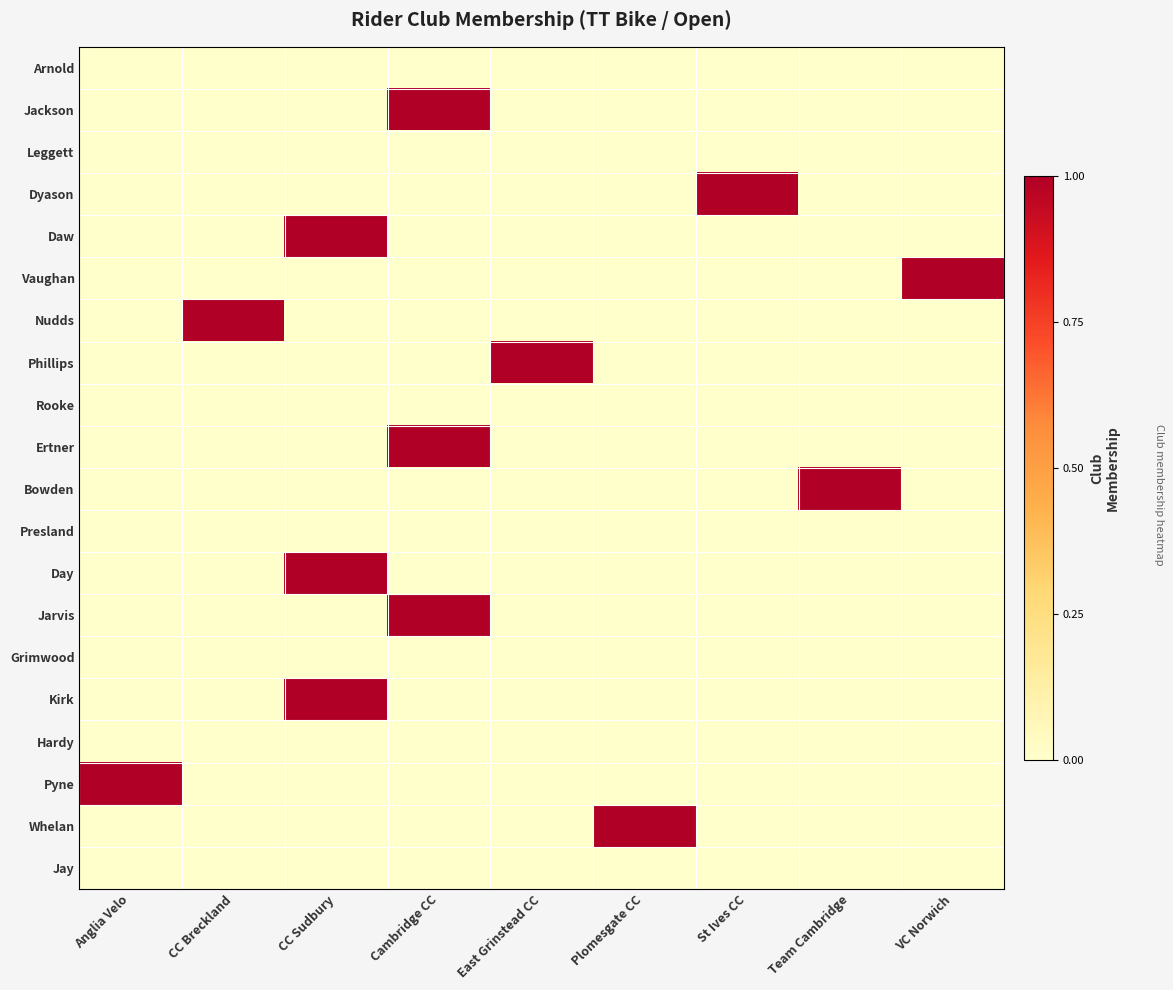

Reading right to left, extract all data points from this chart.

Arnold: VC Norwich=0	Team Cambridge=0	St Ives CC=0	Plomesgate CC=0	East Grinstead CC=0	Cambridge CC=0	CC Sudbury=0	CC Breckland=0	Anglia Velo=0
Jackson: VC Norwich=0	Team Cambridge=0	St Ives CC=0	Plomesgate CC=0	East Grinstead CC=0	Cambridge CC=1	CC Sudbury=0	CC Breckland=0	Anglia Velo=0
Leggett: VC Norwich=0	Team Cambridge=0	St Ives CC=0	Plomesgate CC=0	East Grinstead CC=0	Cambridge CC=0	CC Sudbury=0	CC Breckland=0	Anglia Velo=0
Dyason: VC Norwich=0	Team Cambridge=0	St Ives CC=1	Plomesgate CC=0	East Grinstead CC=0	Cambridge CC=0	CC Sudbury=0	CC Breckland=0	Anglia Velo=0
Daw: VC Norwich=0	Team Cambridge=0	St Ives CC=0	Plomesgate CC=0	East Grinstead CC=0	Cambridge CC=0	CC Sudbury=1	CC Breckland=0	Anglia Velo=0
Vaughan: VC Norwich=1	Team Cambridge=0	St Ives CC=0	Plomesgate CC=0	East Grinstead CC=0	Cambridge CC=0	CC Sudbury=0	CC Breckland=0	Anglia Velo=0
Nudds: VC Norwich=0	Team Cambridge=0	St Ives CC=0	Plomesgate CC=0	East Grinstead CC=0	Cambridge CC=0	CC Sudbury=0	CC Breckland=1	Anglia Velo=0
Phillips: VC Norwich=0	Team Cambridge=0	St Ives CC=0	Plomesgate CC=0	East Grinstead CC=1	Cambridge CC=0	CC Sudbury=0	CC Breckland=0	Anglia Velo=0
Rooke: VC Norwich=0	Team Cambridge=0	St Ives CC=0	Plomesgate CC=0	East Grinstead CC=0	Cambridge CC=0	CC Sudbury=0	CC Breckland=0	Anglia Velo=0
Ertner: VC Norwich=0	Team Cambridge=0	St Ives CC=0	Plomesgate CC=0	East Grinstead CC=0	Cambridge CC=1	CC Sudbury=0	CC Breckland=0	Anglia Velo=0
Bowden: VC Norwich=0	Team Cambridge=1	St Ives CC=0	Plomesgate CC=0	East Grinstead CC=0	Cambridge CC=0	CC Sudbury=0	CC Breckland=0	Anglia Velo=0
Presland: VC Norwich=0	Team Cambridge=0	St Ives CC=0	Plomesgate CC=0	East Grinstead CC=0	Cambridge CC=0	CC Sudbury=0	CC Breckland=0	Anglia Velo=0
Day: VC Norwich=0	Team Cambridge=0	St Ives CC=0	Plomesgate CC=0	East Grinstead CC=0	Cambridge CC=0	CC Sudbury=1	CC Breckland=0	Anglia Velo=0
Jarvis: VC Norwich=0	Team Cambridge=0	St Ives CC=0	Plomesgate CC=0	East Grinstead CC=0	Cambridge CC=1	CC Sudbury=0	CC Breckland=0	Anglia Velo=0
Grimwood: VC Norwich=0	Team Cambridge=0	St Ives CC=0	Plomesgate CC=0	East Grinstead CC=0	Cambridge CC=0	CC Sudbury=0	CC Breckland=0	Anglia Velo=0
Kirk: VC Norwich=0	Team Cambridge=0	St Ives CC=0	Plomesgate CC=0	East Grinstead CC=0	Cambridge CC=0	CC Sudbury=1	CC Breckland=0	Anglia Velo=0
Hardy: VC Norwich=0	Team Cambridge=0	St Ives CC=0	Plomesgate CC=0	East Grinstead CC=0	Cambridge CC=0	CC Sudbury=0	CC Breckland=0	Anglia Velo=0
Pyne: VC Norwich=0	Team Cambridge=0	St Ives CC=0	Plomesgate CC=0	East Grinstead CC=0	Cambridge CC=0	CC Sudbury=0	CC Breckland=0	Anglia Velo=1
Whelan: VC Norwich=0	Team Cambridge=0	St Ives CC=0	Plomesgate CC=1	East Grinstead CC=0	Cambridge CC=0	CC Sudbury=0	CC Breckland=0	Anglia Velo=0
Jay: VC Norwich=0	Team Cambridge=0	St Ives CC=0	Plomesgate CC=0	East Grinstead CC=0	Cambridge CC=0	CC Sudbury=0	CC Breckland=0	Anglia Velo=0